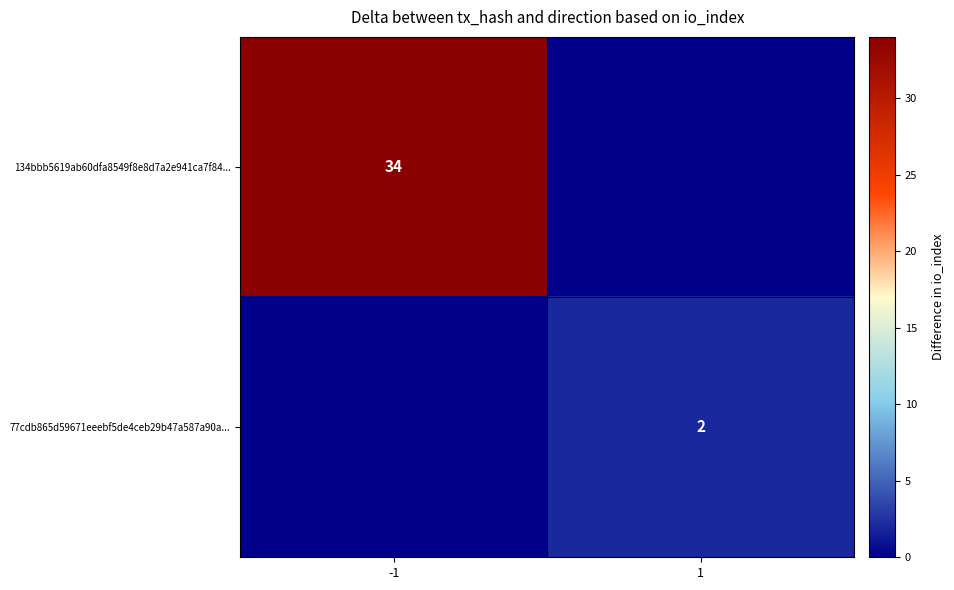

Count the number of categories in the chart.

2